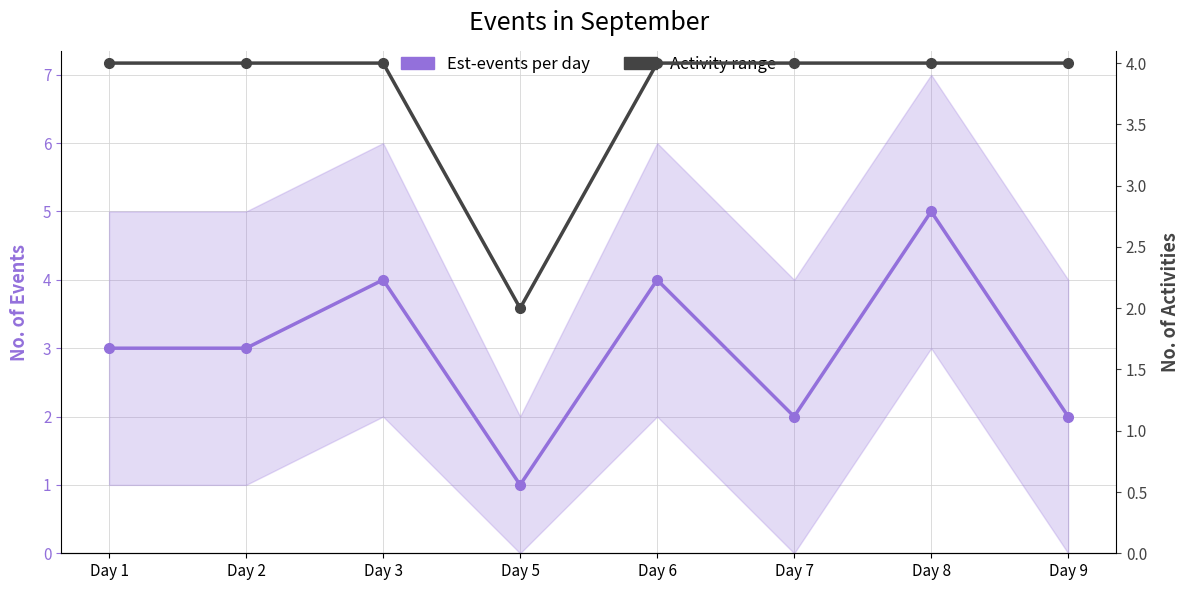

Between Day 8 and Day 6, which is larger?

Day 8